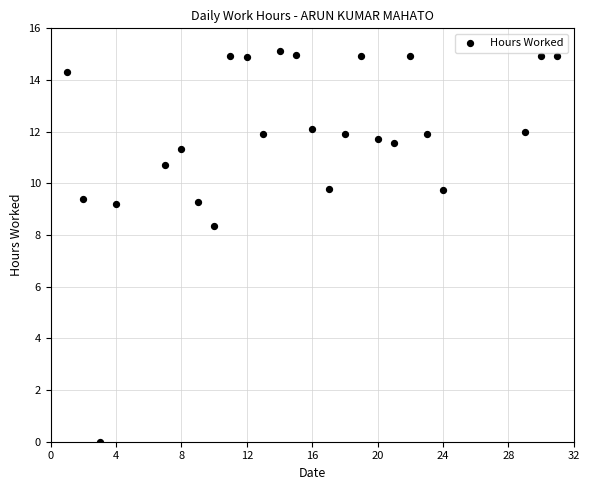

What is the range of X values (max minus min)?

30.0